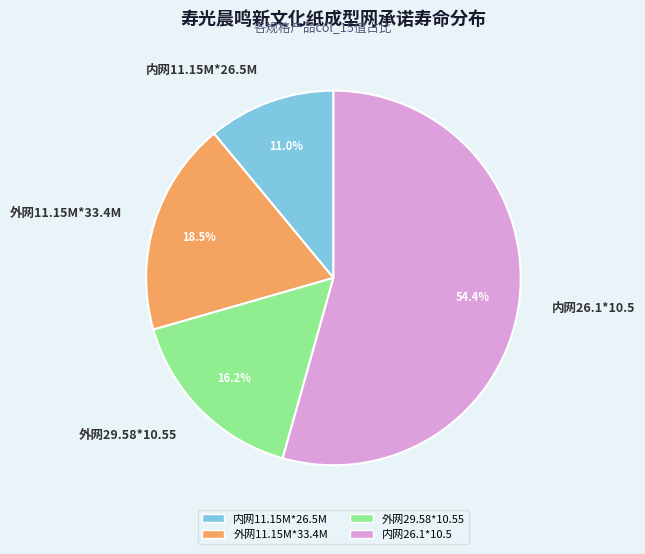

How many slices are in this pie chart?

4